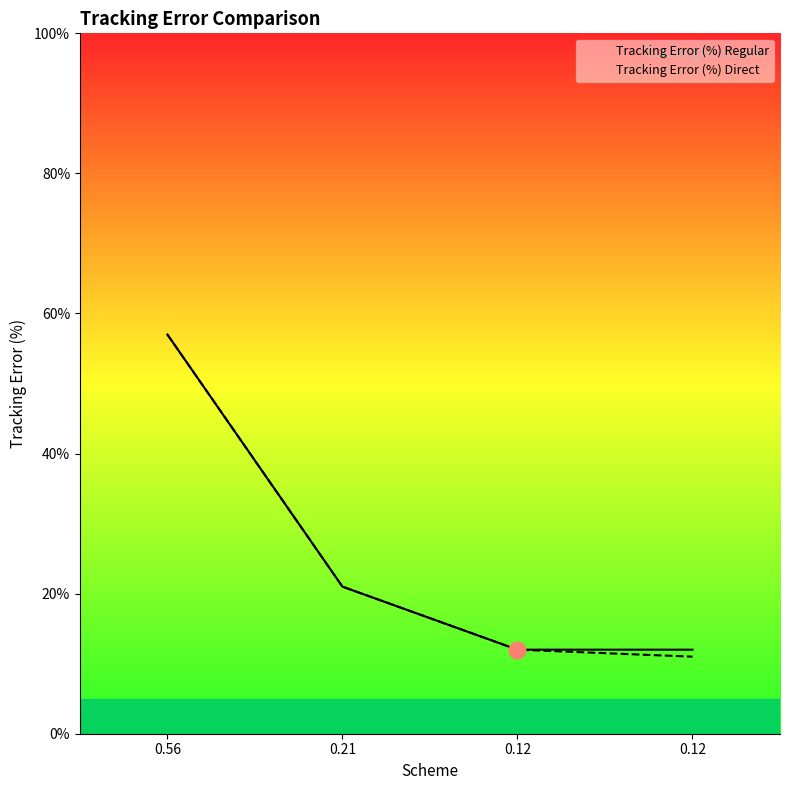

Is the value of Tracking Error (%) Direct at 0.21 greater than the value of Tracking Error (%) Regular at 0.21?

No